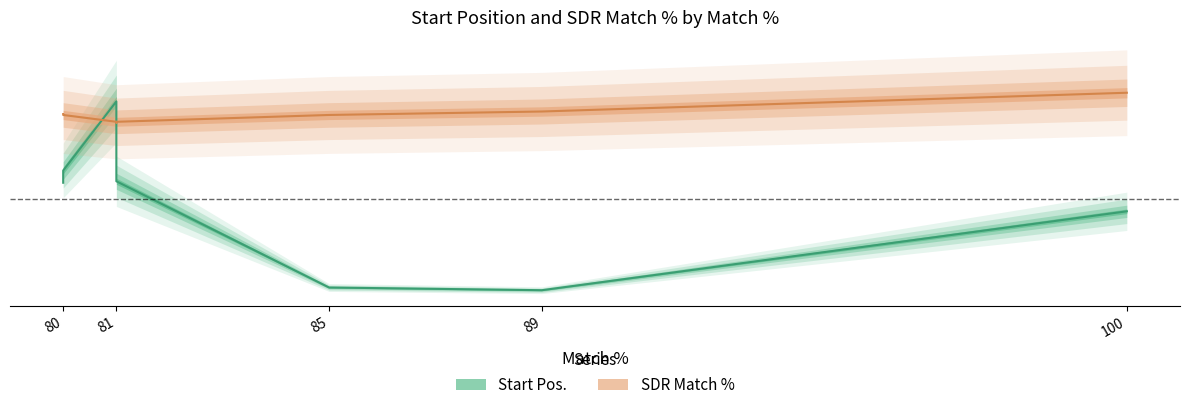

True or false: Start Pos. and SDR Match % intersect in this chart.

True